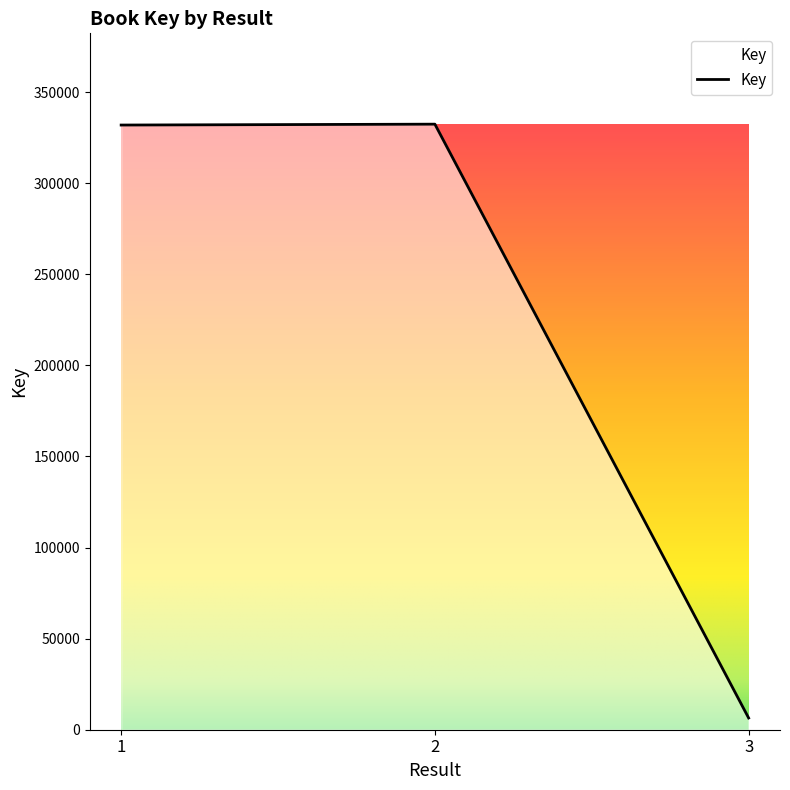

How many series are shown in this chart?

1